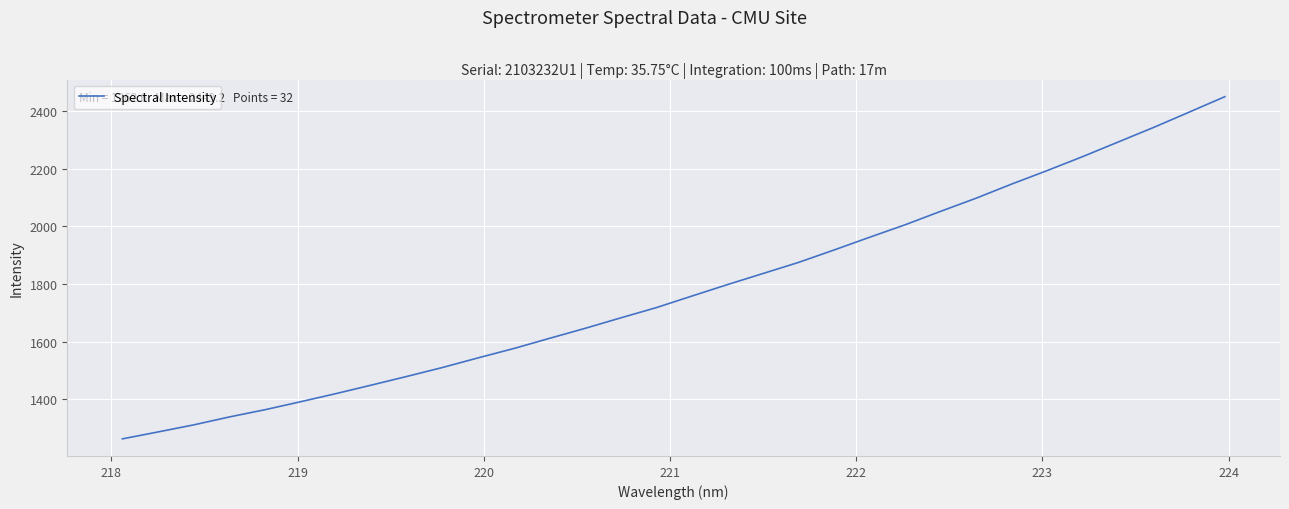

True or false: the data has more than 0 interior local peaks.

False